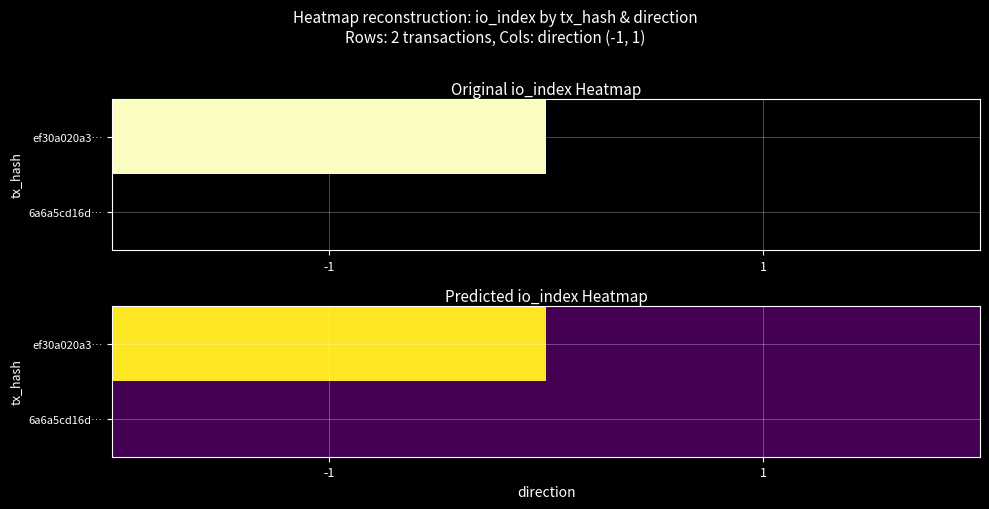

At which category is the sum across all series the highest?

-1